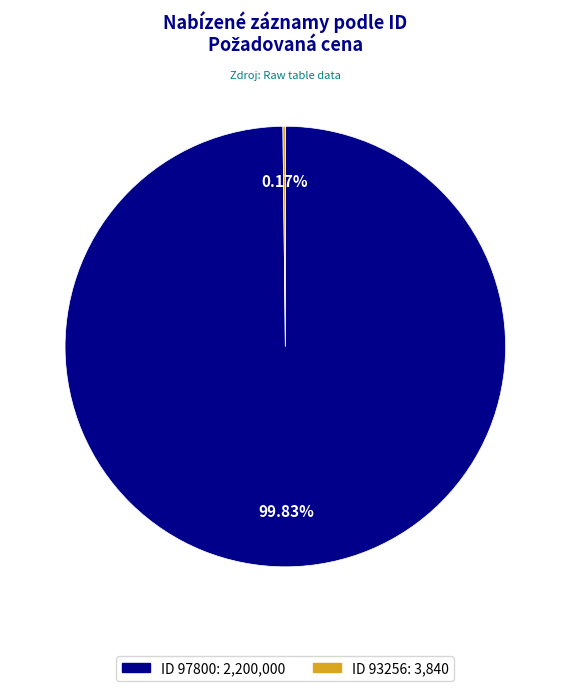

Is there a majority slice in this chart?

Yes